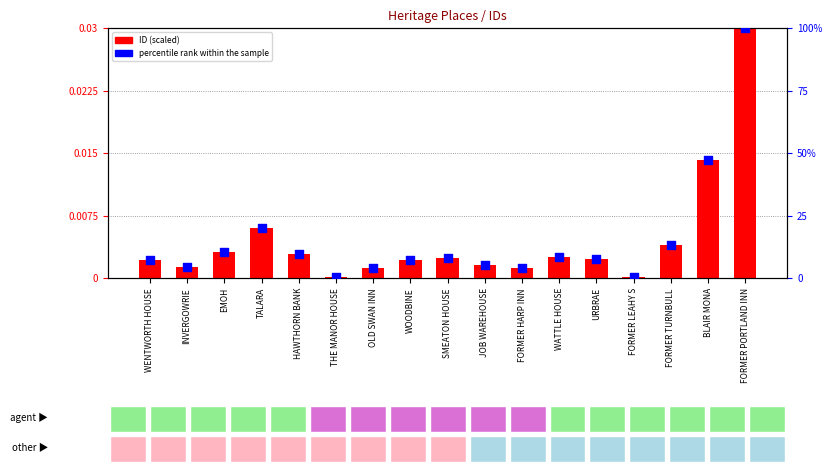

What is the total value across all series at URBRAE?

7.5